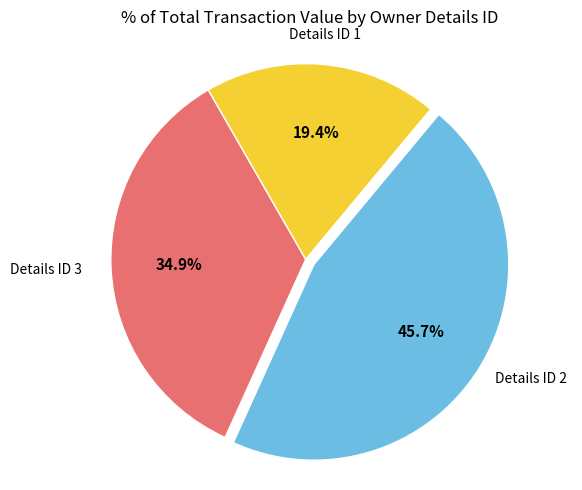

Does any single category account for the majority?

No